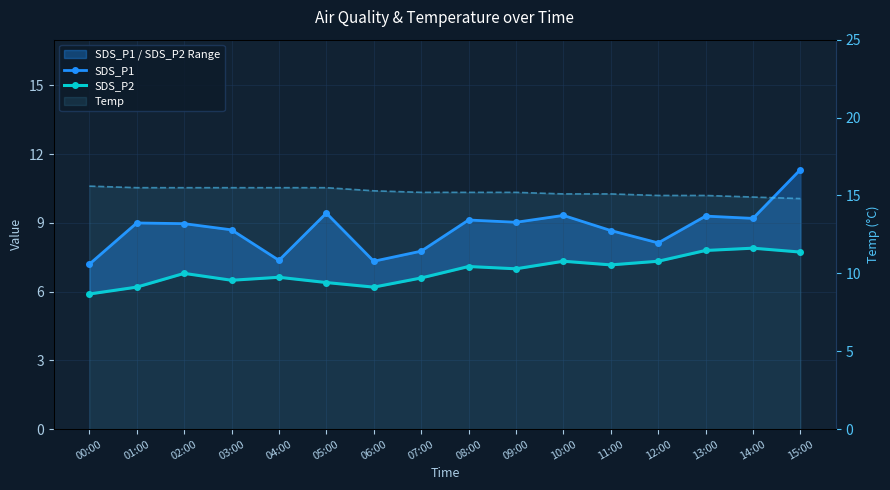

What is the approximate value of Temp at 11:00?

15.1